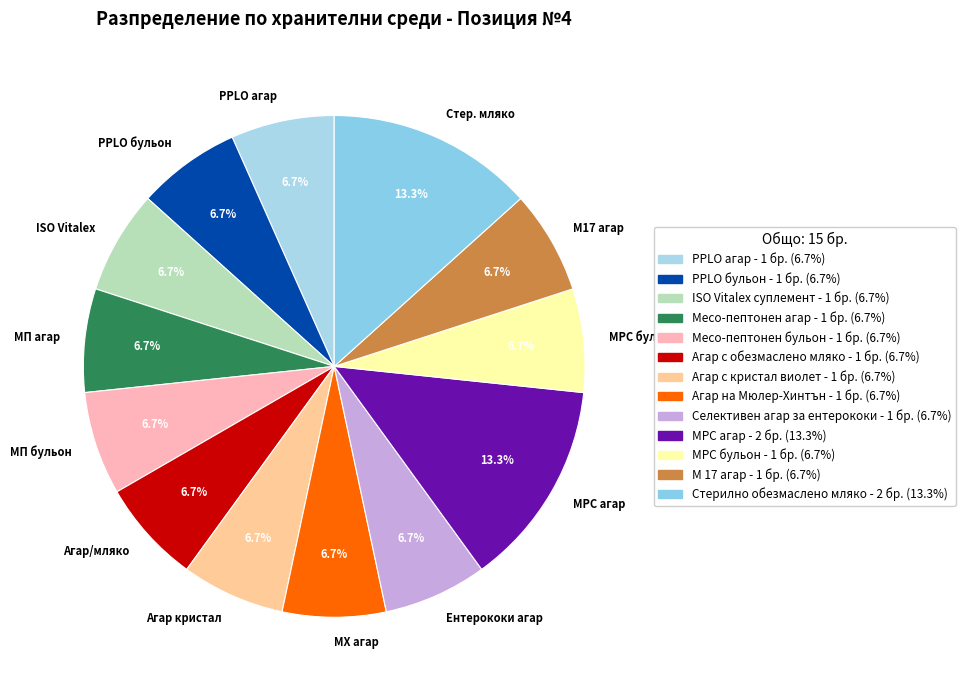

Approximately how many times larger is the value at PPLO агар compared to МП агар?

1.0